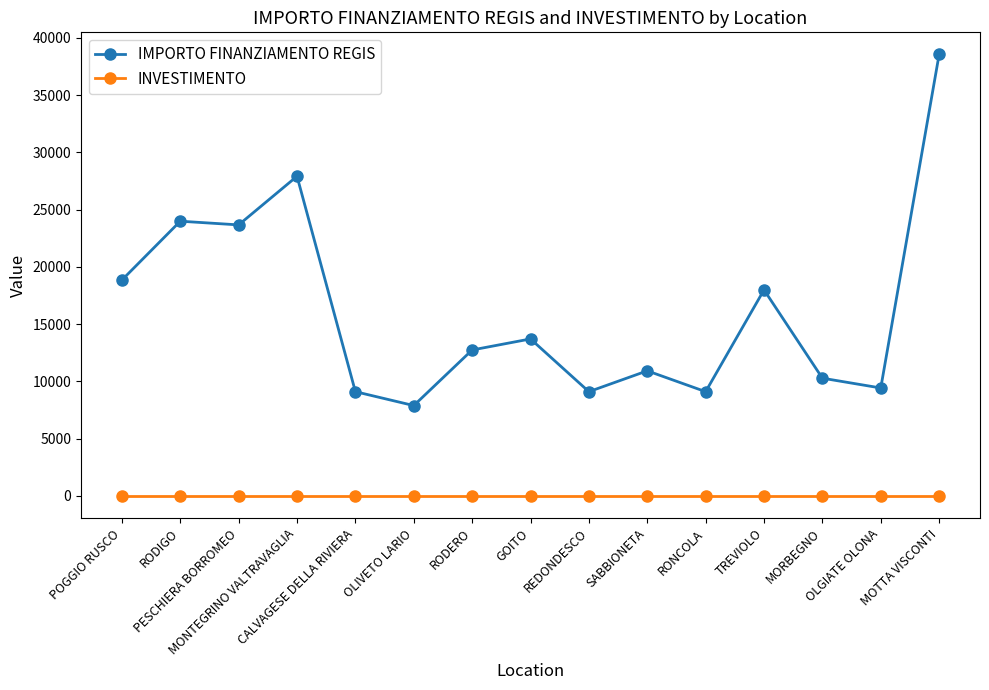

What is the greatest value displayed?

38565.0